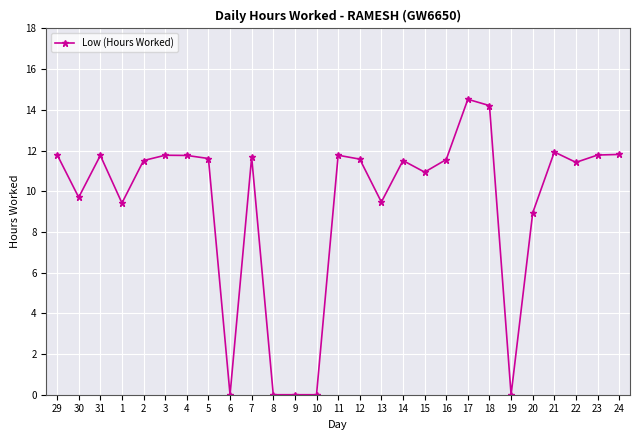

What is the value of the 7th point from the left?

11.8